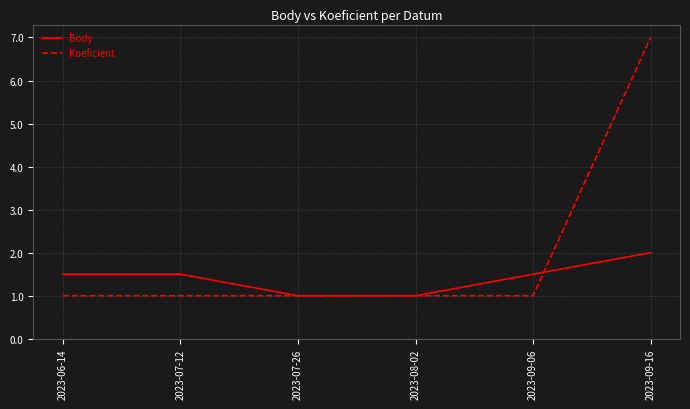

The value of Koeficient at 2023-09-16 is 7.0. True or false?

True